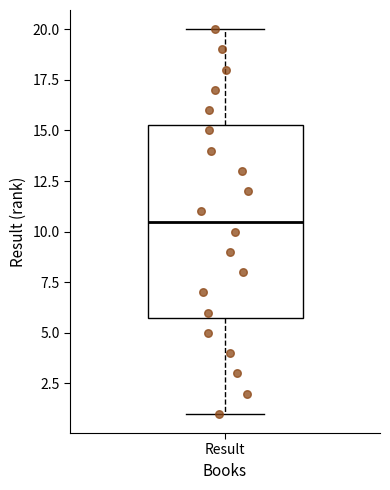

Read this box plot against the y-axis: the position of the median line, the range covered by the box, and the ends of both whiskers. The values are not printed on the chart, so give them approximately, as read against the axis.

median 10.5, box 6.0 to 15.5, whiskers 1.0 to 20.0